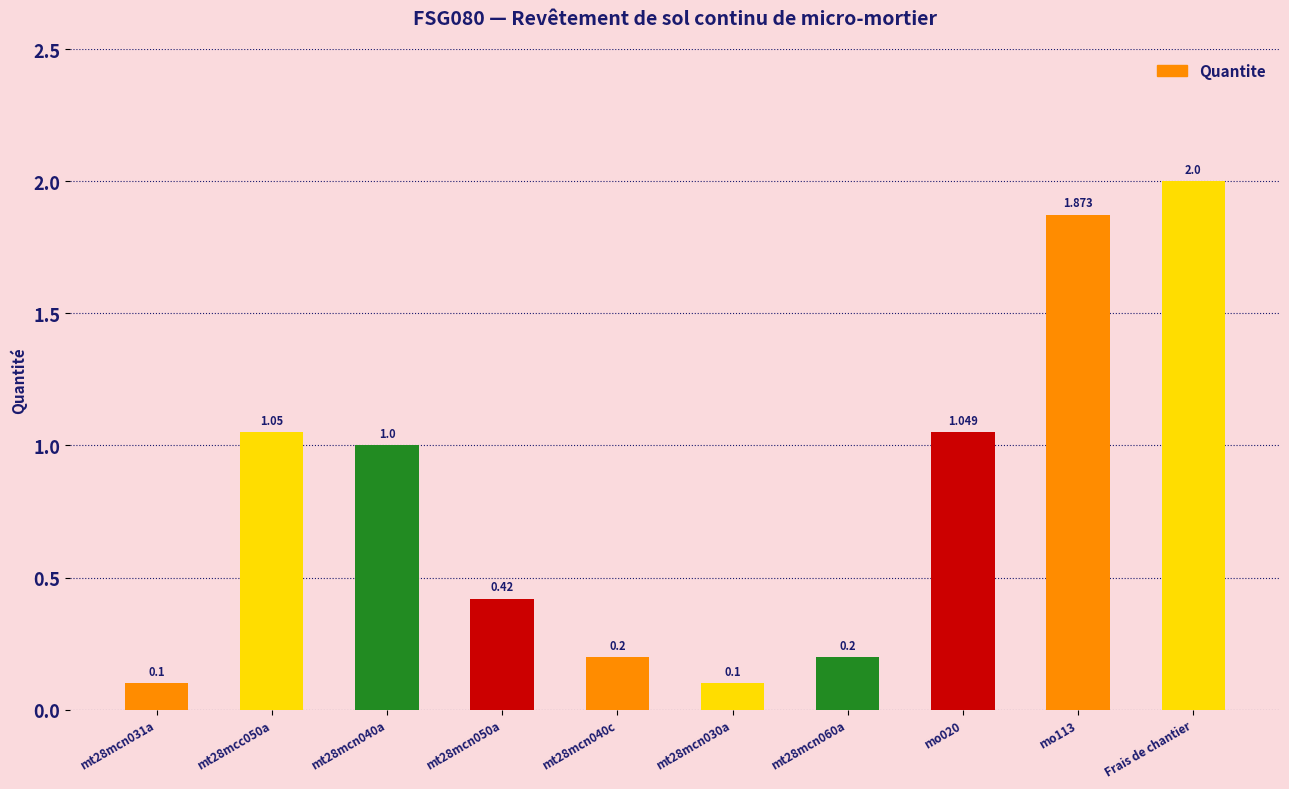

What is the label of the 6th bar from the right?

mt28mcn040c